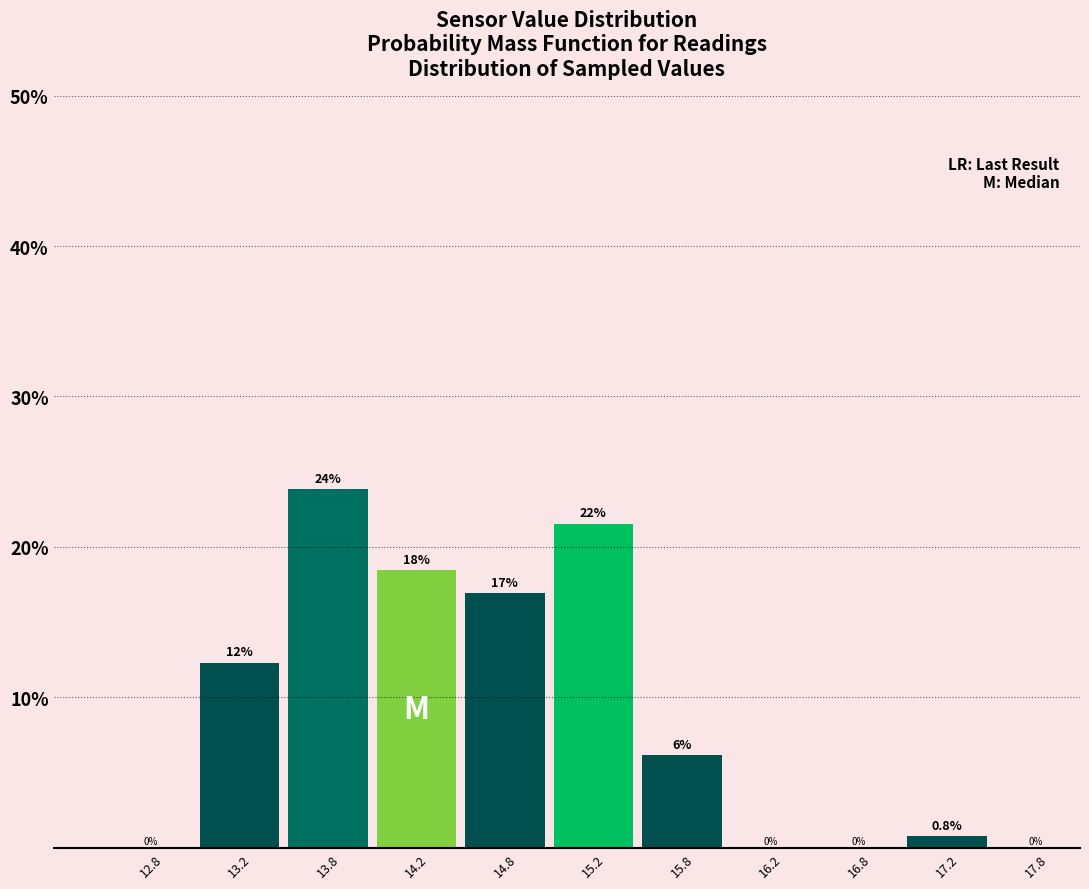

Which range on the x-axis has the tallest bar?

13.5 to 14.0